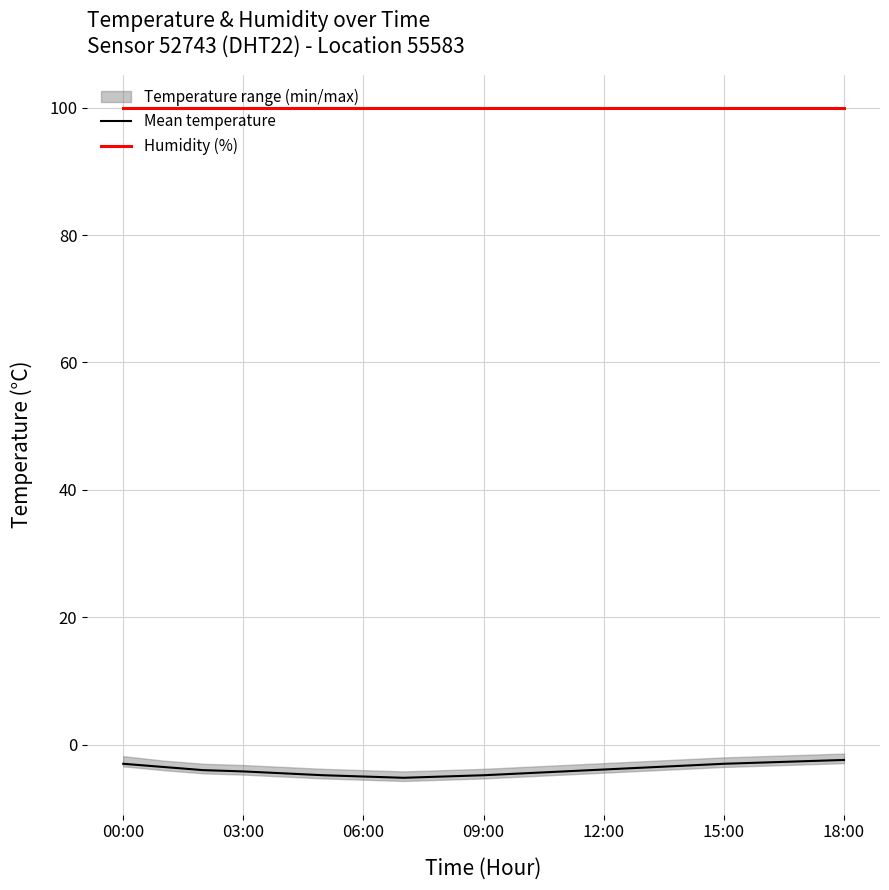

True or false: Humidity (%) has a value of 99.9 at 12:00.

True